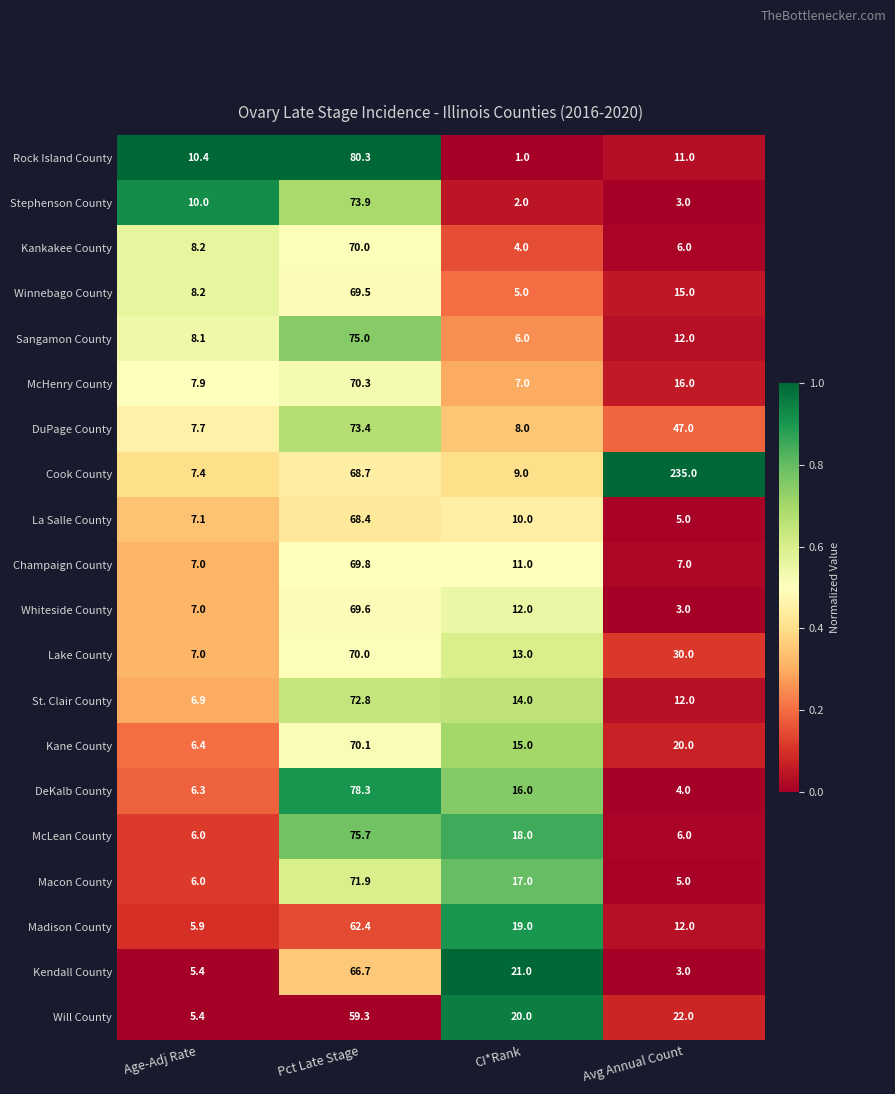

Is it true that Whiteside County equals 17.3 at CI*Rank?

False